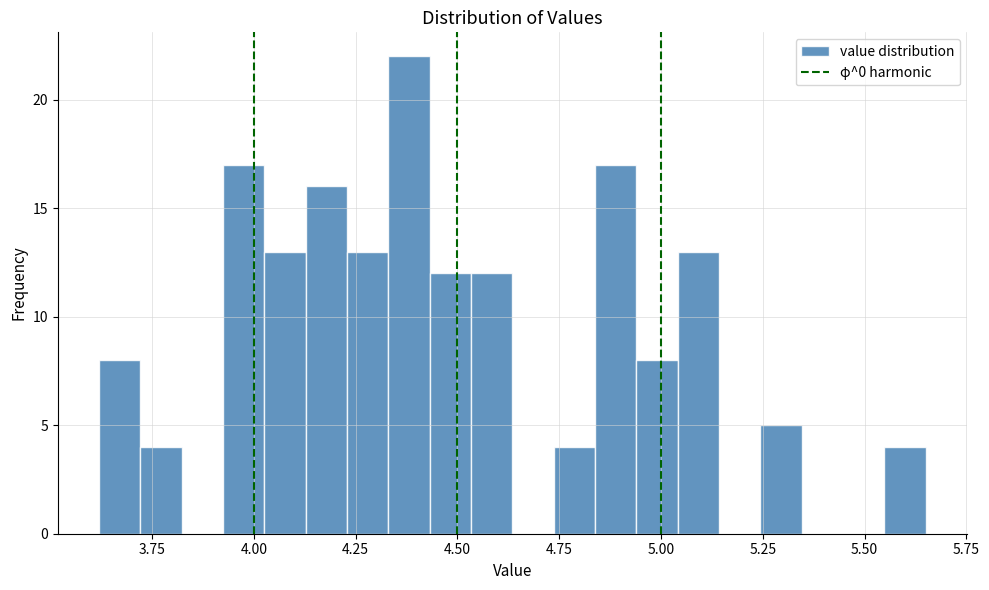

Around what value on the x-axis is the tallest bar? Give the approximate position of its centre, as read against the axis.

4.40